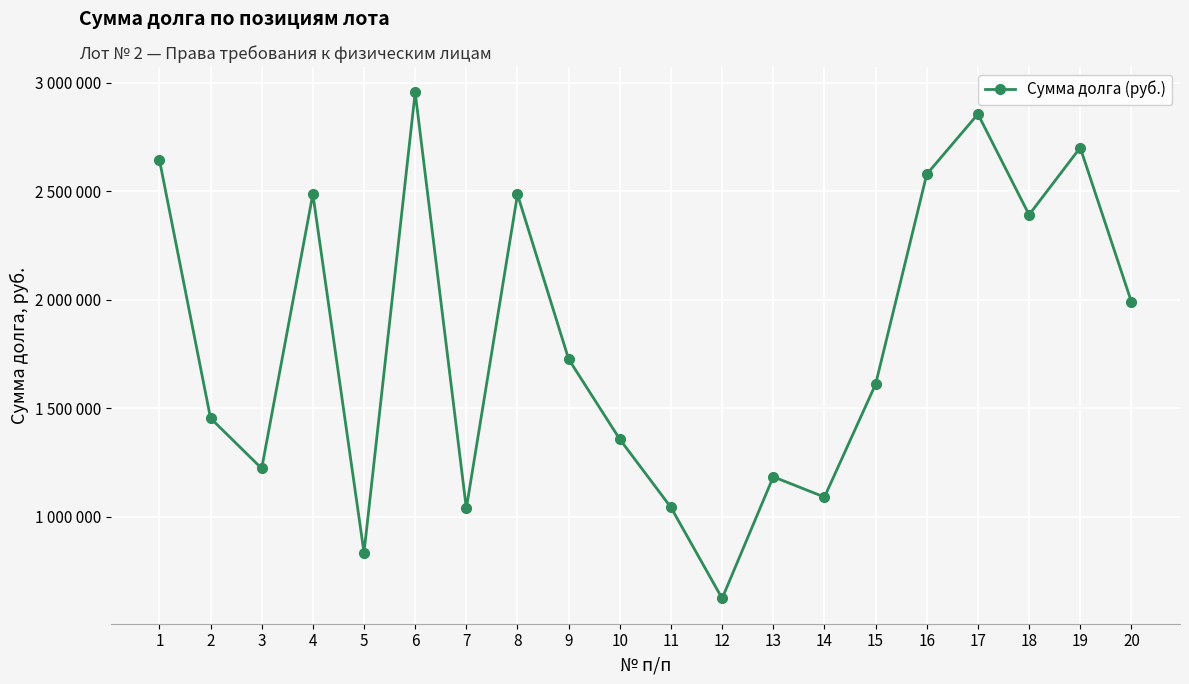

Is this an area chart (filled region under the line)?

No